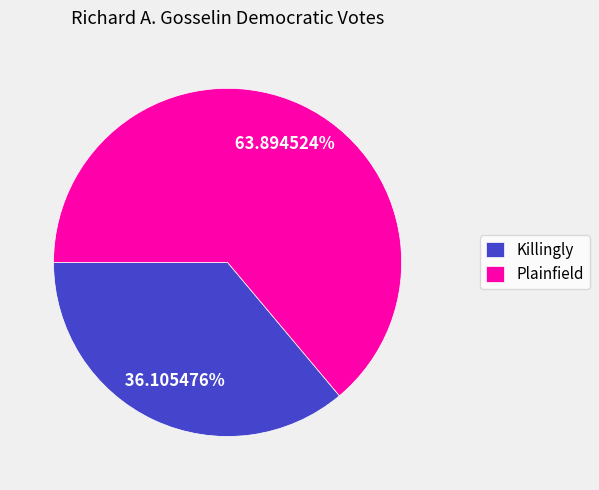

What percentage is the Killingly slice, to the nearest percent?

36%